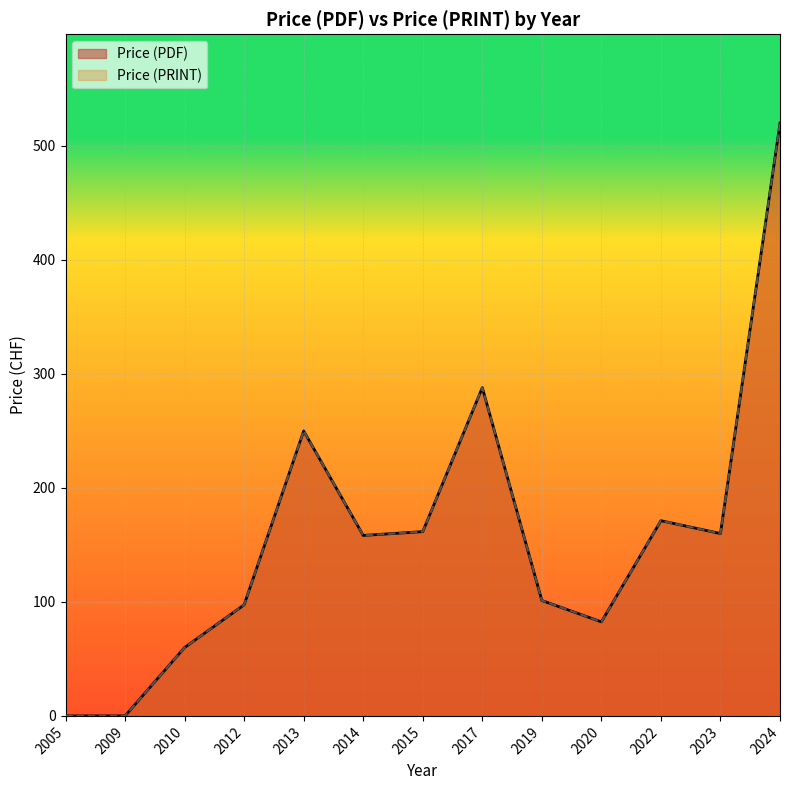

True or false: Price (PRINT) and Price (PDF) intersect in this chart.

False